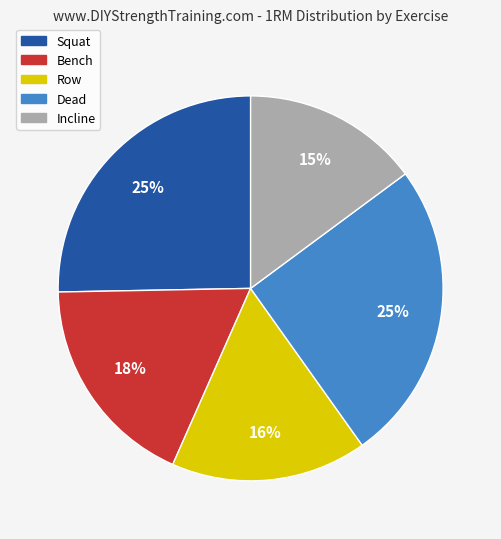

Does Incline account for over 50% of the chart?

No